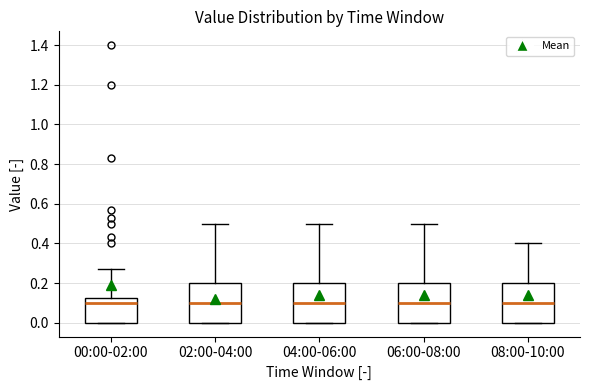

Reading left to right, transcribe this box plot: for each box, give where its median line is, the range the box spans, and where its two whiskers end, as read against the y-axis. The values are not printed on the chart, so give them approximately, as read against the axis.

00:00-02:00: median 0.10, box 0.00 to 0.12, whiskers 0.00 to 0.28
02:00-04:00: median 0.10, box 0.00 to 0.20, whiskers 0.00 to 0.50
04:00-06:00: median 0.10, box 0.00 to 0.20, whiskers 0.00 to 0.50
06:00-08:00: median 0.10, box 0.00 to 0.20, whiskers 0.00 to 0.50
08:00-10:00: median 0.10, box 0.00 to 0.20, whiskers 0.00 to 0.40